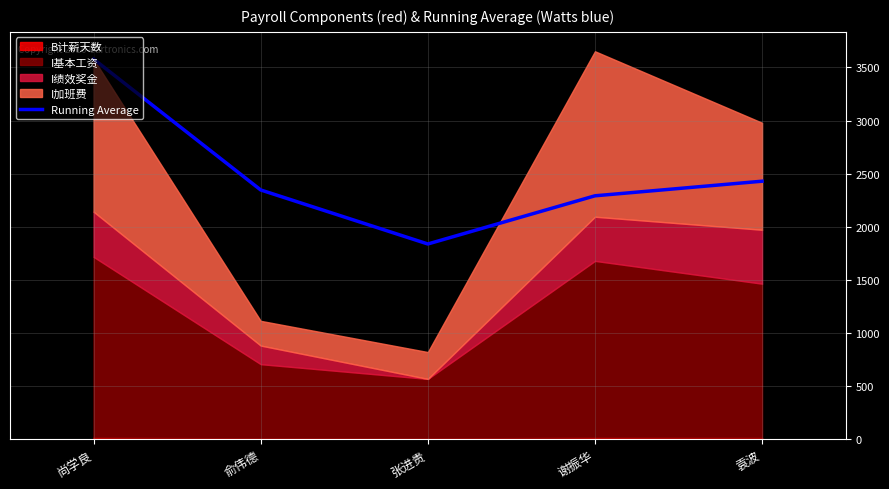

At which category does the chart reach its minimum across all series?

张进贵